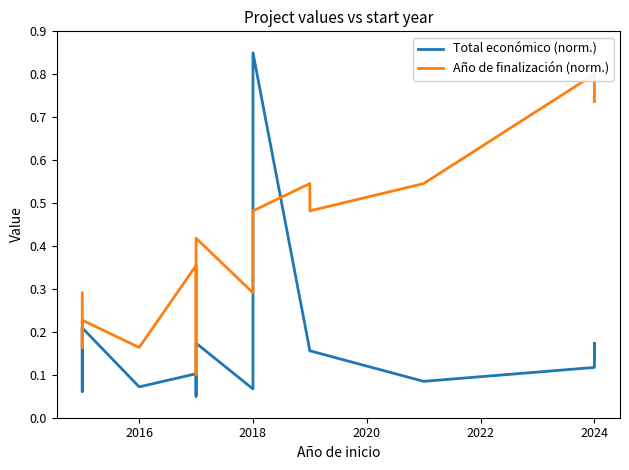

Does the chart have visible grid lines?

No